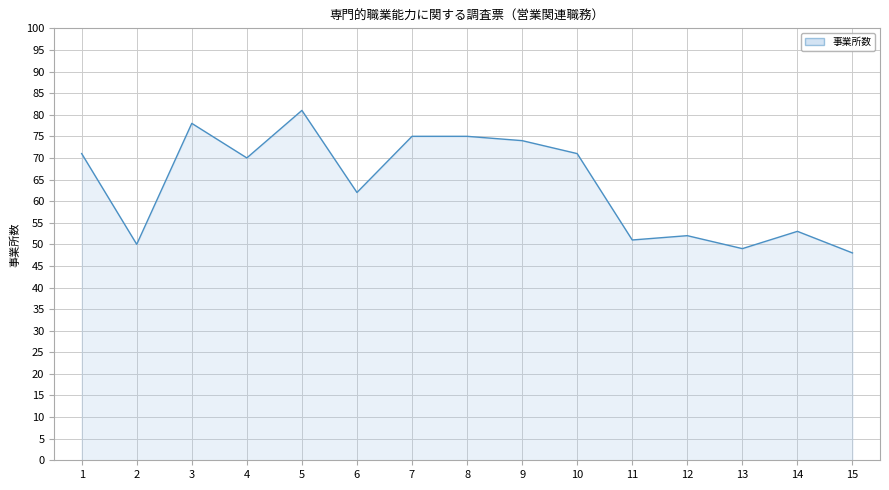

At which label is the value closest to 64?

6